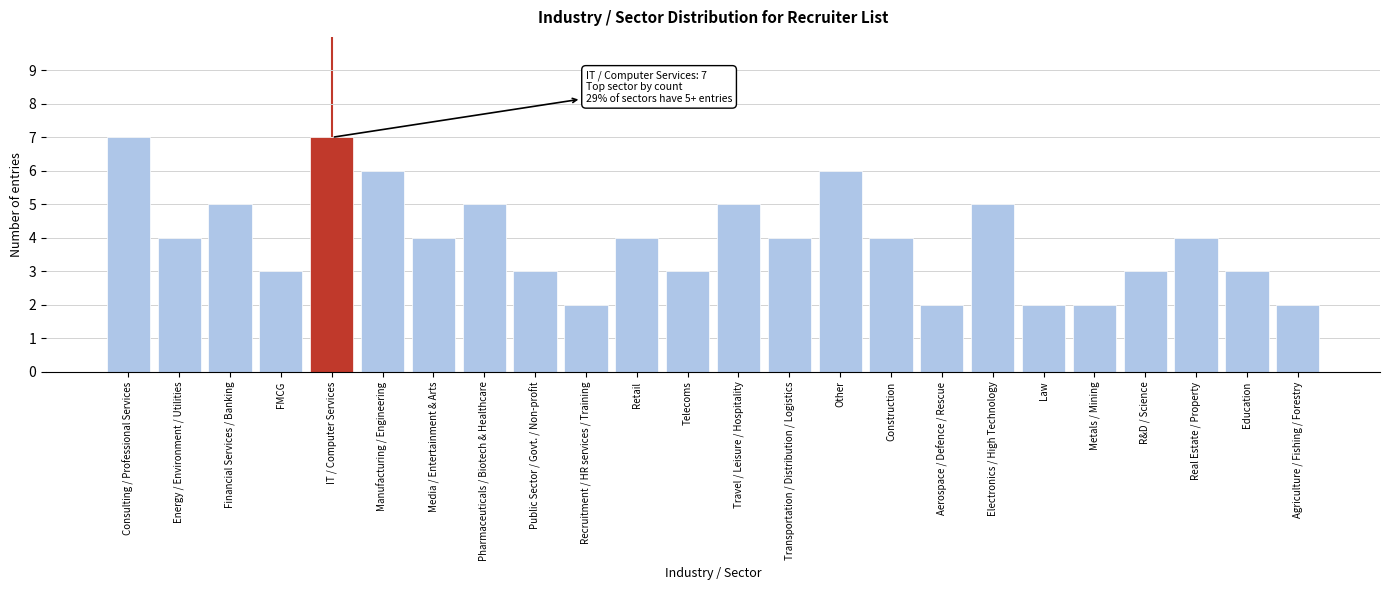

Reading right to left, list all the values displayed in this chart.

2	3	4	3	2	2	5	2	4	6	4	5	3	4	2	3	5	4	6	7	3	5	4	7